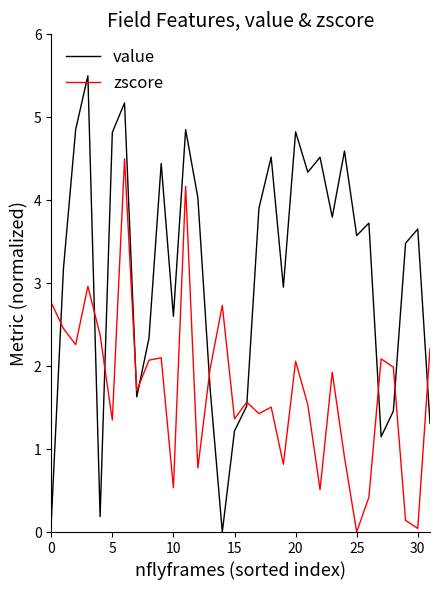

What is the highest value of the zscore series?

4.5